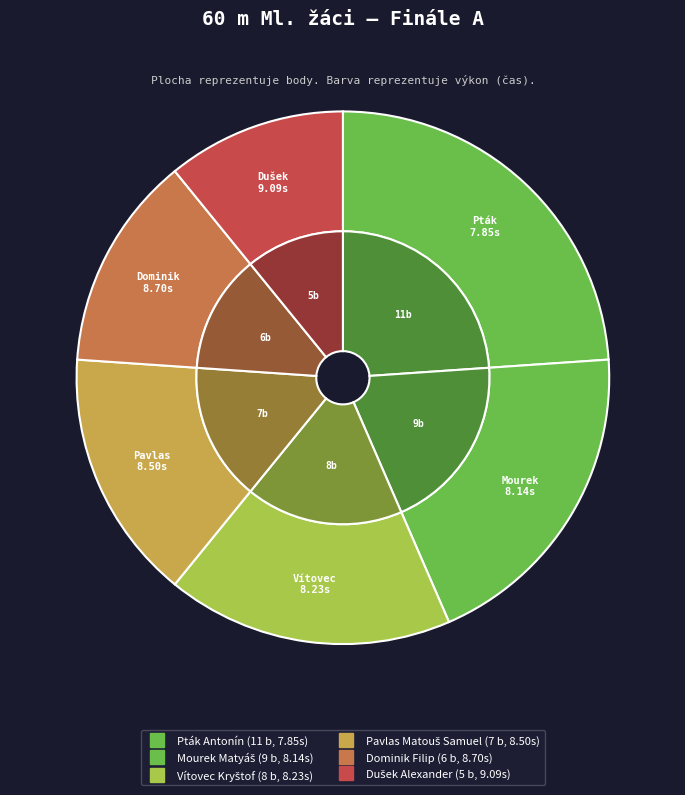

What percentage do Pavlas Matouš Samuel and Dušek Alexander together represent?

26.1%